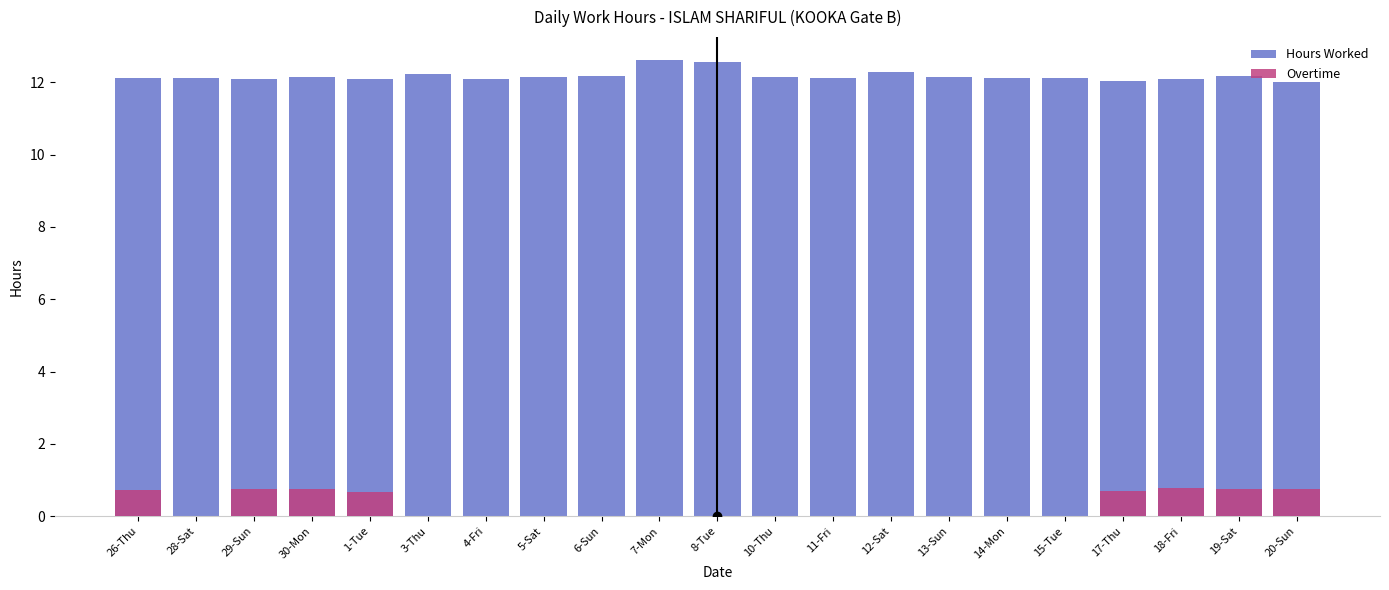

List the labels in order of Hours Worked value, smallest first.

20-Sun, 17-Thu, 29-Sun, 18-Fri, 1-Tue, 4-Fri, 26-Thu, 15-Tue, 11-Fri, 14-Mon, 28-Sat, 5-Sat, 13-Sun, 30-Mon, 10-Thu, 6-Sun, 19-Sat, 3-Thu, 12-Sat, 8-Tue, 7-Mon